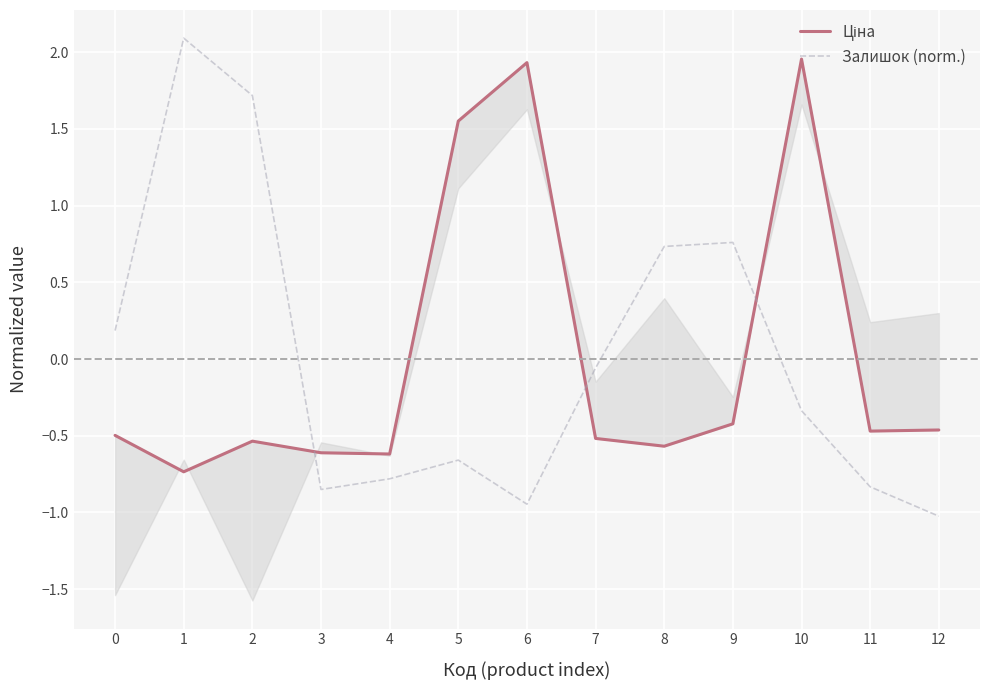

Which category has the lowest value across all series?

12